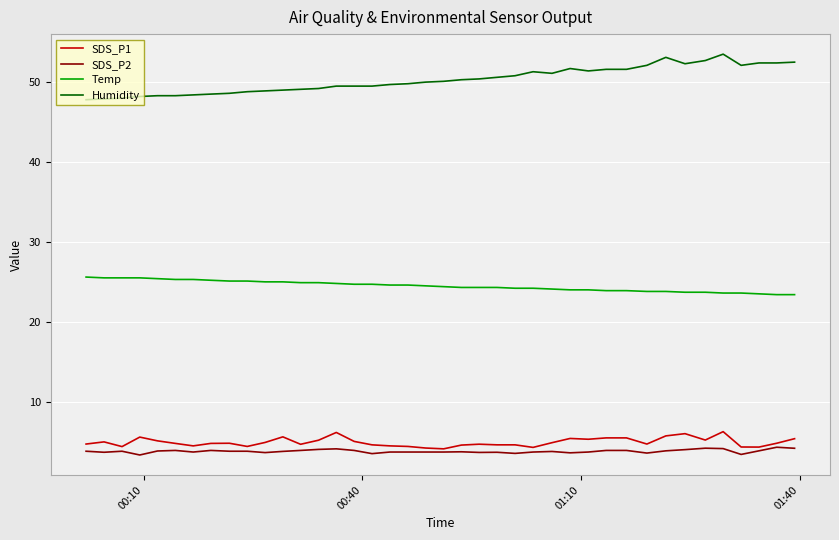

What is the minimum value shown in the chart?

3.3